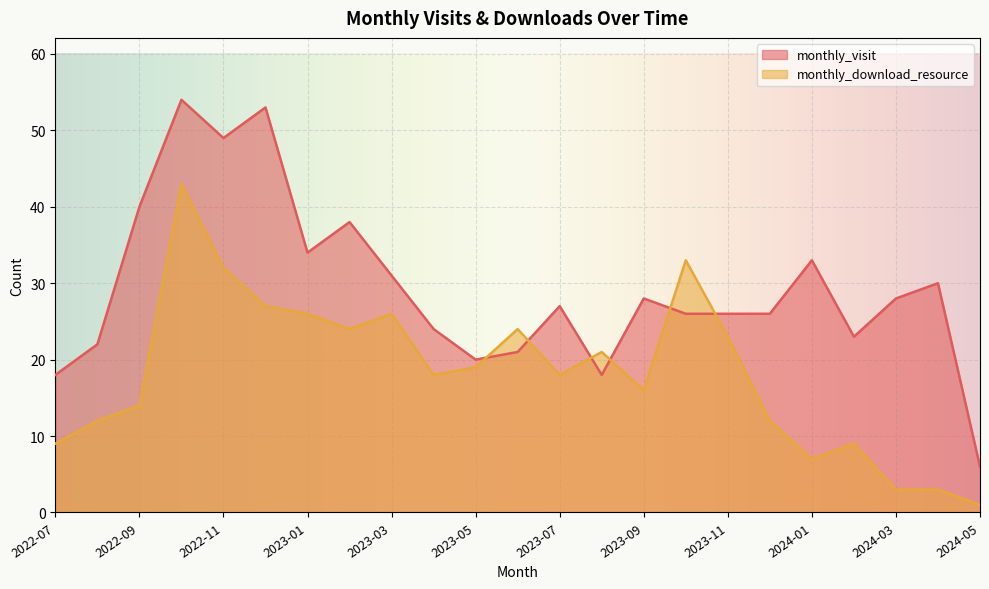

At which category does monthly_visit reach its first local valley?

2022-11